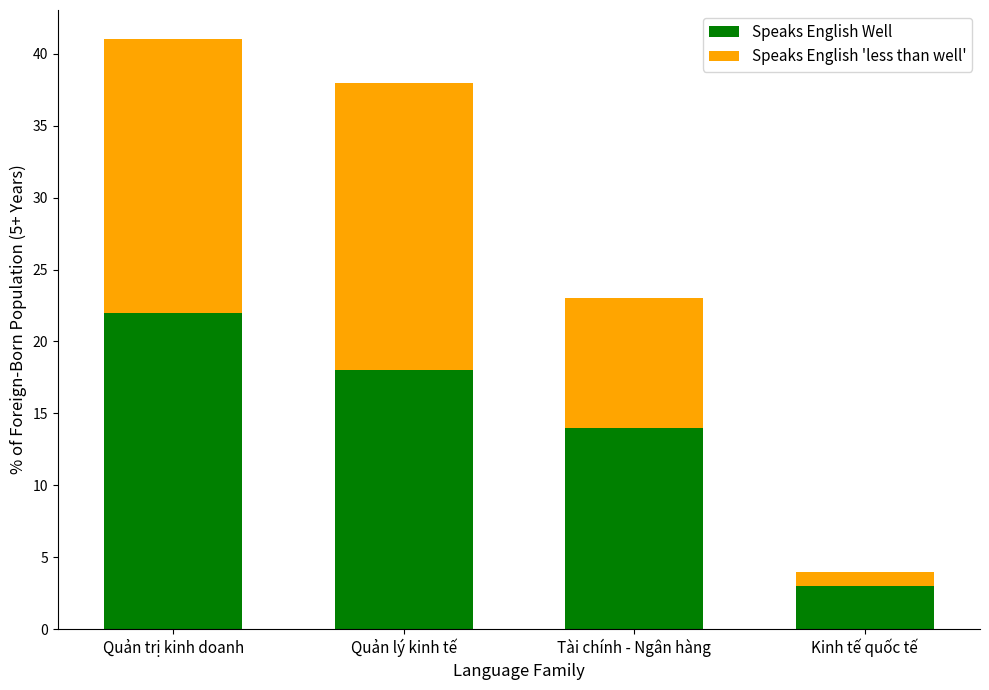

The value of Speaks English Well at Tài chính - Ngân hàng is 14. True or false?

True